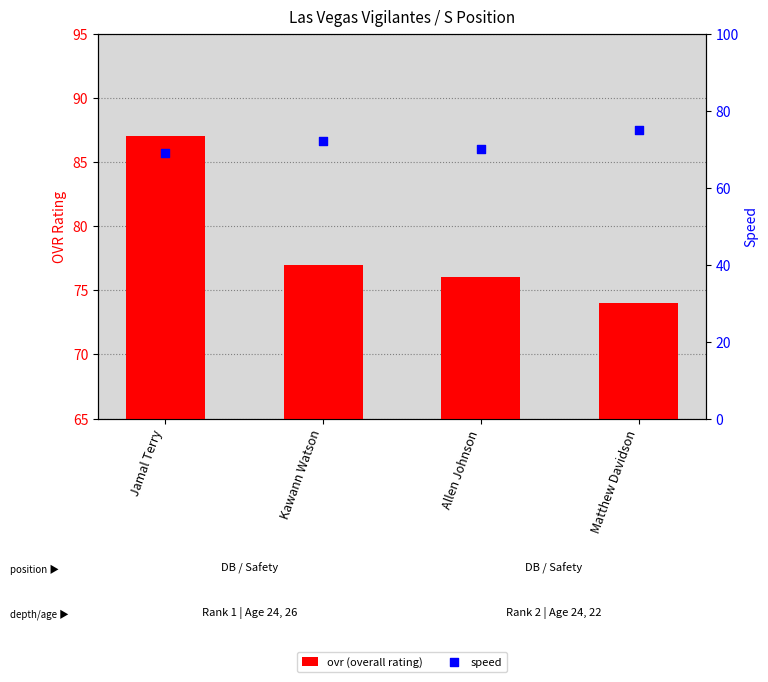

Which series contains the highest Y value?

ovr (overall rating)